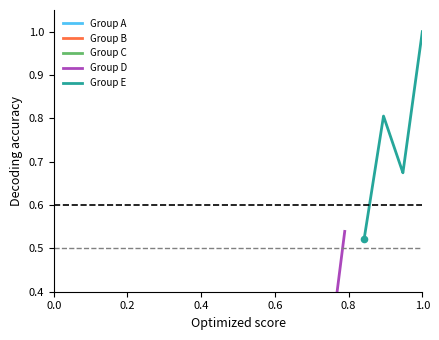

At how many categories does at least one series exceed 0?

40